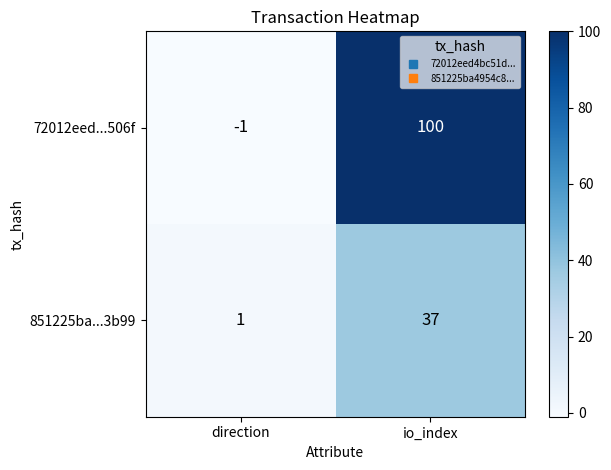

Rank the series by their maximum value, from lowest to highest.

851225ba...3b99, 72012eed...506f